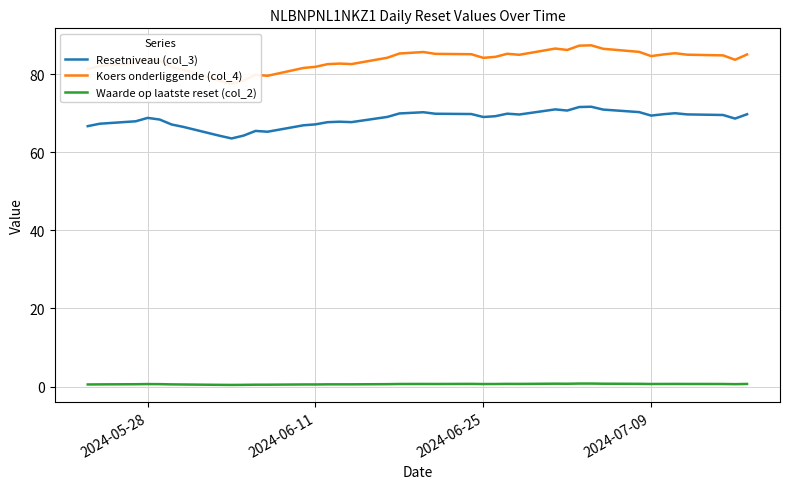

What is the minimum value shown in the chart?

0.4